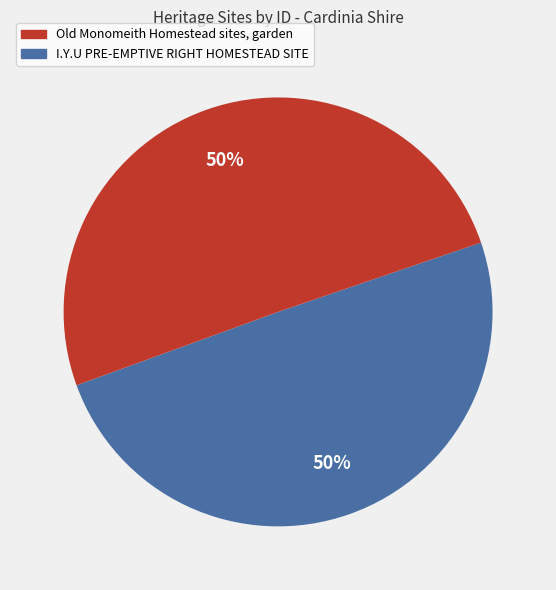

How many slices are in this pie chart?

2